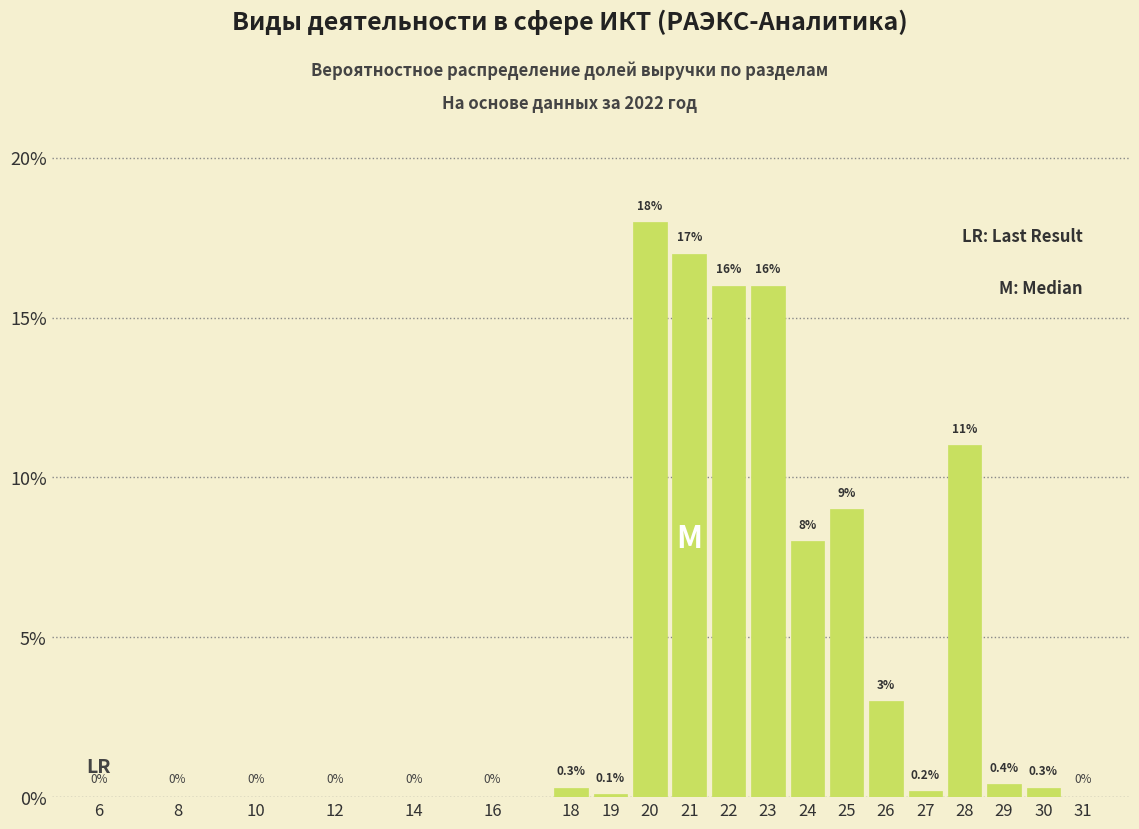

Reading left to right, what are all the values shown in this chart?

6=0.0	8=0.0	10=0.0	12=0.0	14=0.0	16=0.0	18=0.3	19=0.1	20=18.0	21=17.0	22=16.0	23=16.0	24=8.0	25=9.0	26=3.0	27=0.2	28=11.0	29=0.4	30=0.3	31=0.0